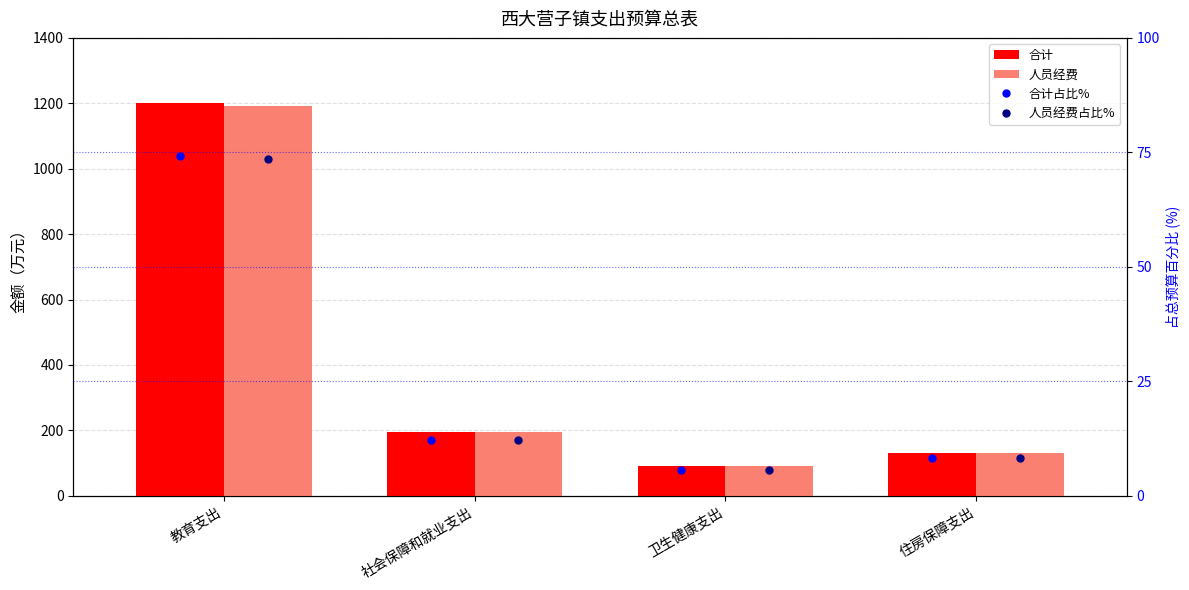

Rank the series by their maximum value, from highest to lowest.

合计, 人员经费, 合计占比%, 人员经费占比%